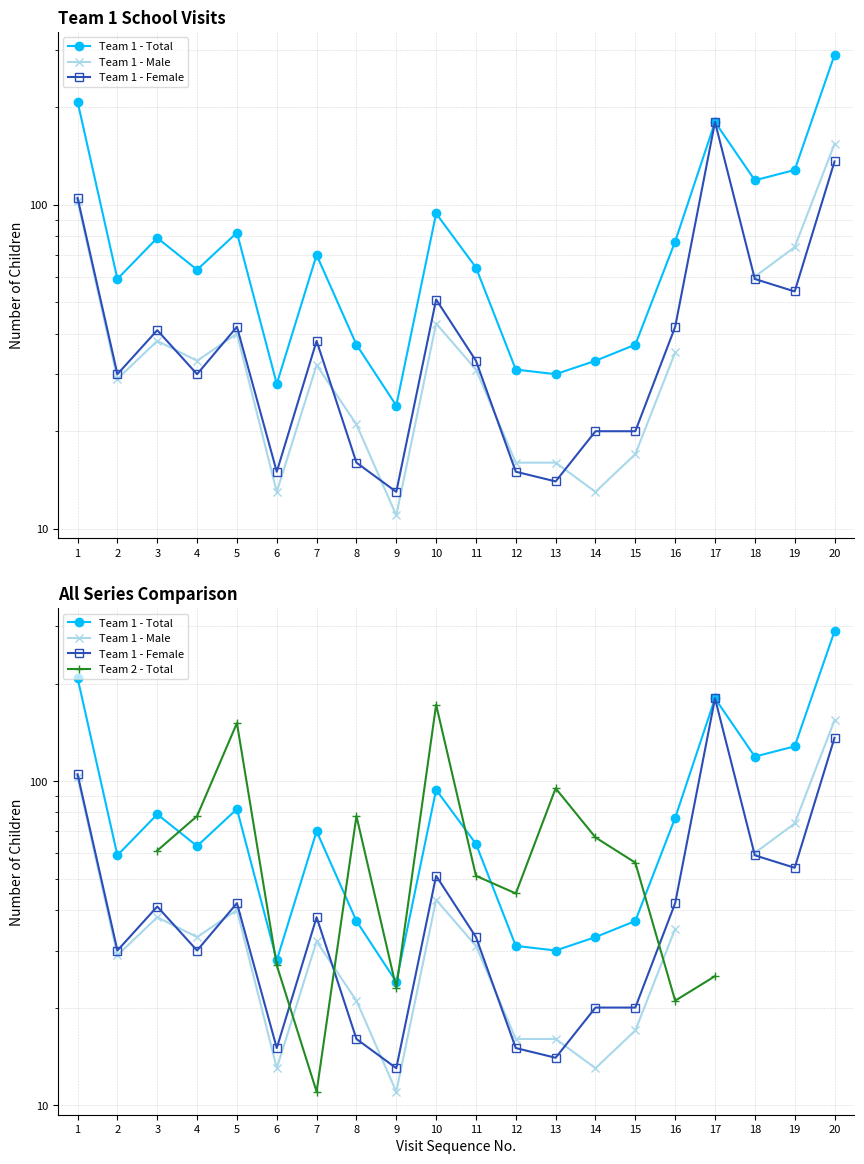

Count the number of categories in the chart.

20